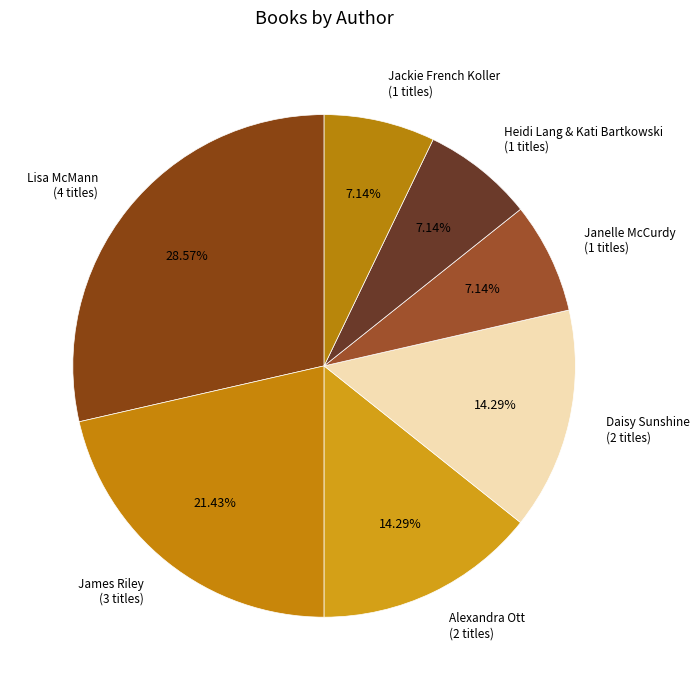

Count the number of slices in the pie.

7